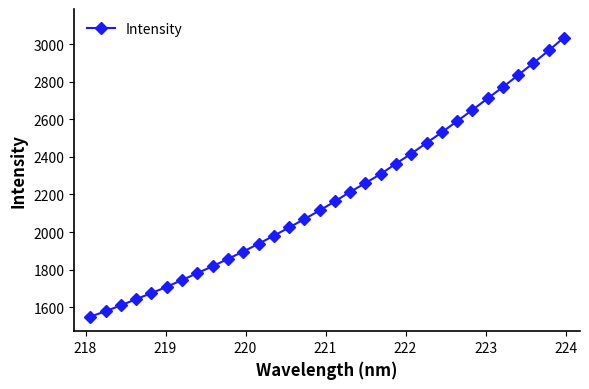

What is the value of the 2nd point from the left?

1578.6